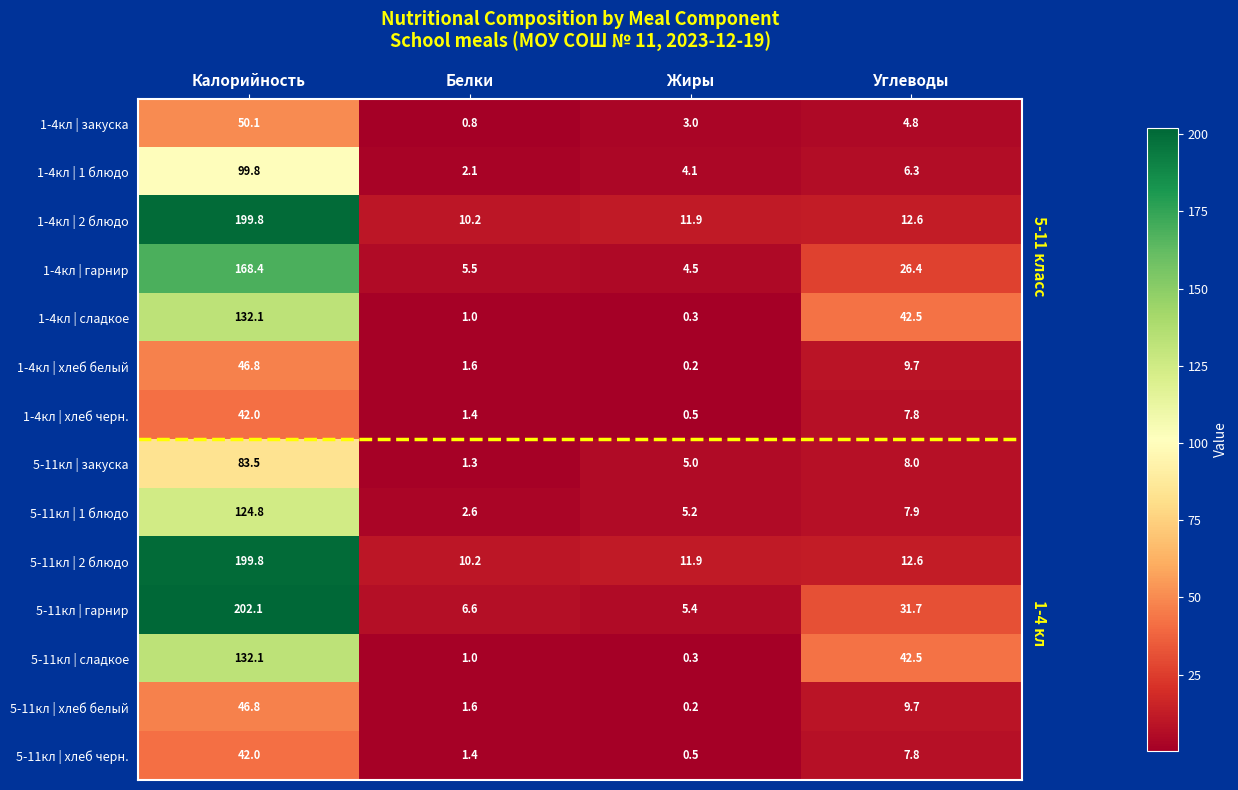

At which label does 1-4кл | хлеб черн. first exceed 7?

Калорийность